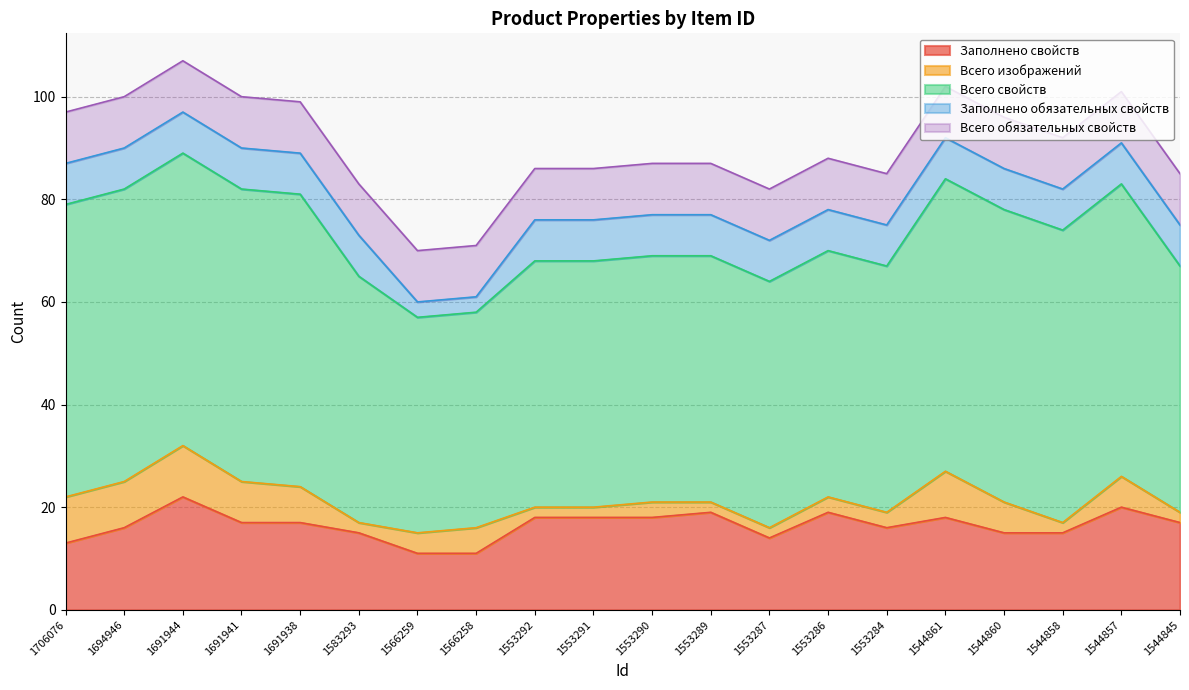

How many interior local peaks does the Всего изображений series have?

5